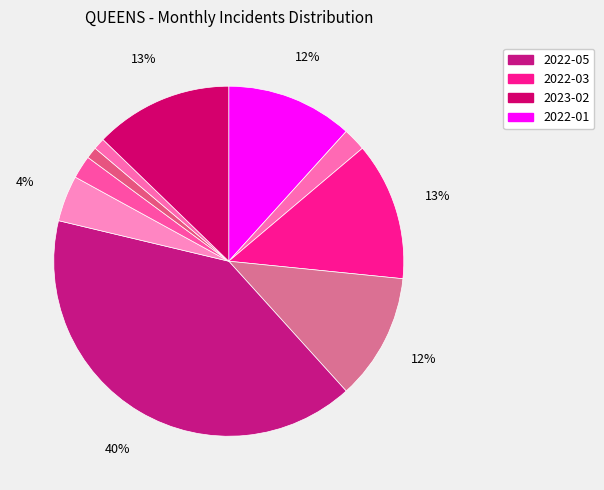

To the nearest percent, what is the difference between the largest and smallest slice percentages?

39%